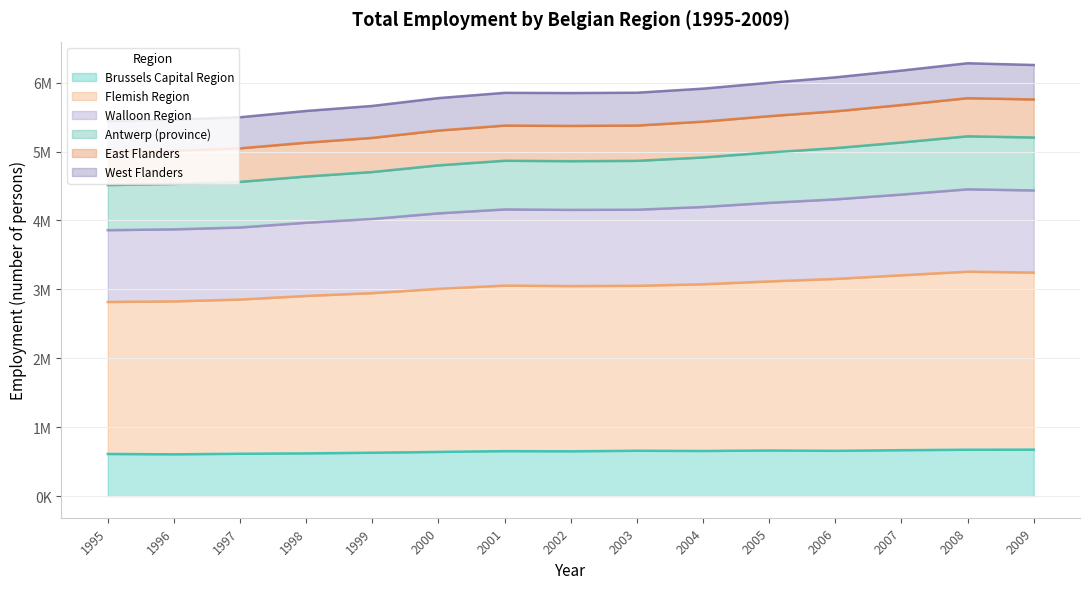

What are all the series names shown in the legend?

Brussels Capital Region, Flemish Region, Walloon Region, Antwerp (province), East Flanders, West Flanders